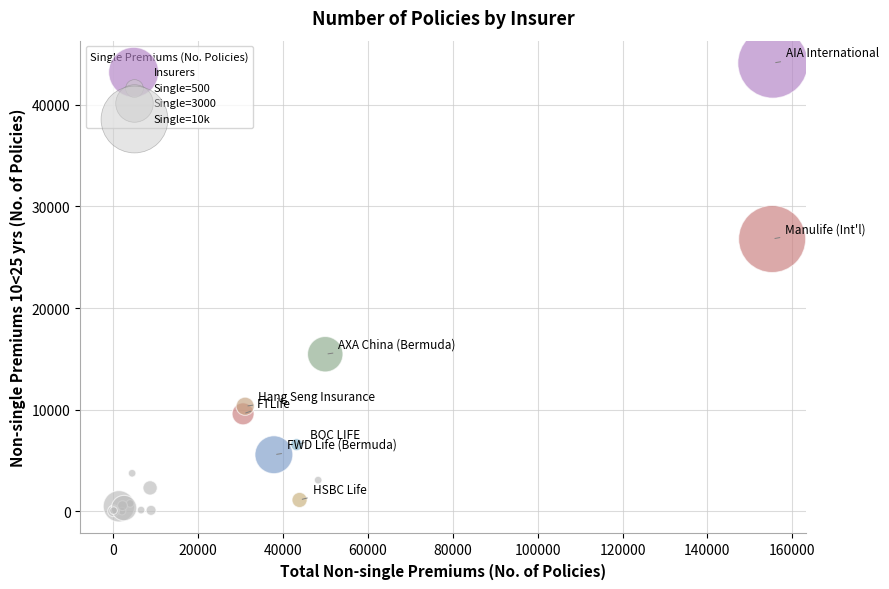

What Y value in the scatter plot is closest to 22060?

26794